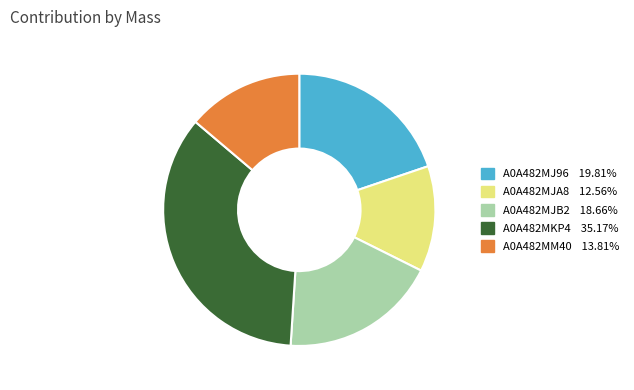

Does A0A482MJB2 represent more than half of the total?

No